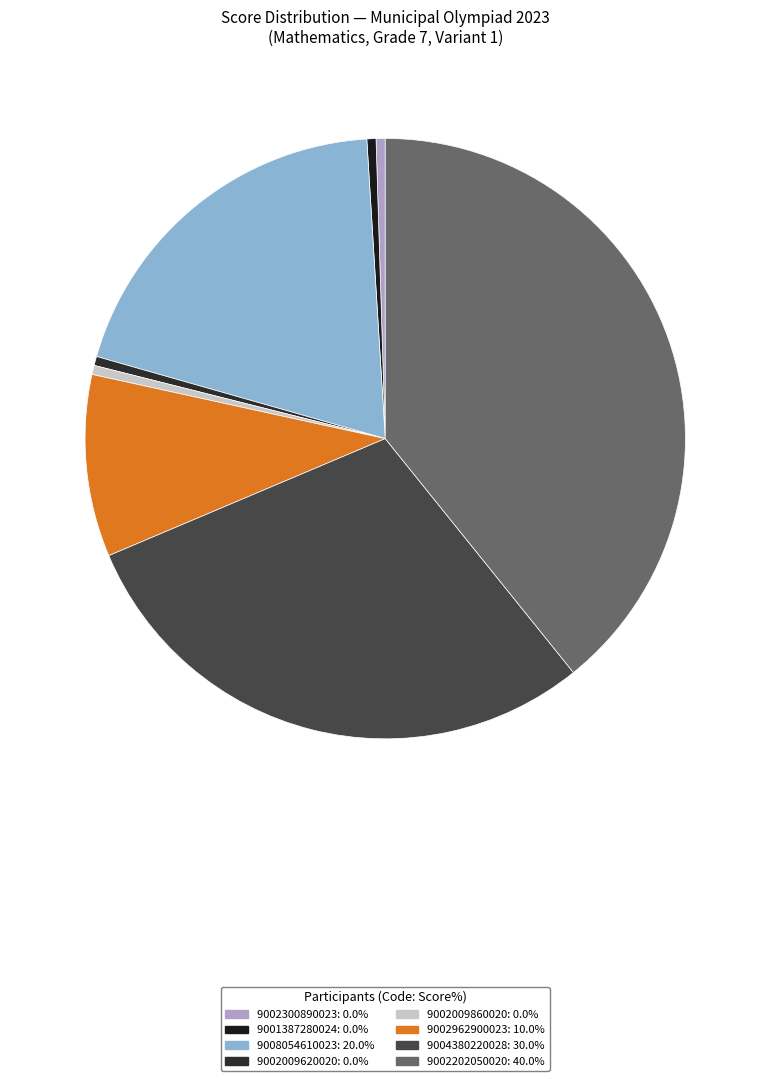

Does 9002202050020 account for over 50% of the chart?

No